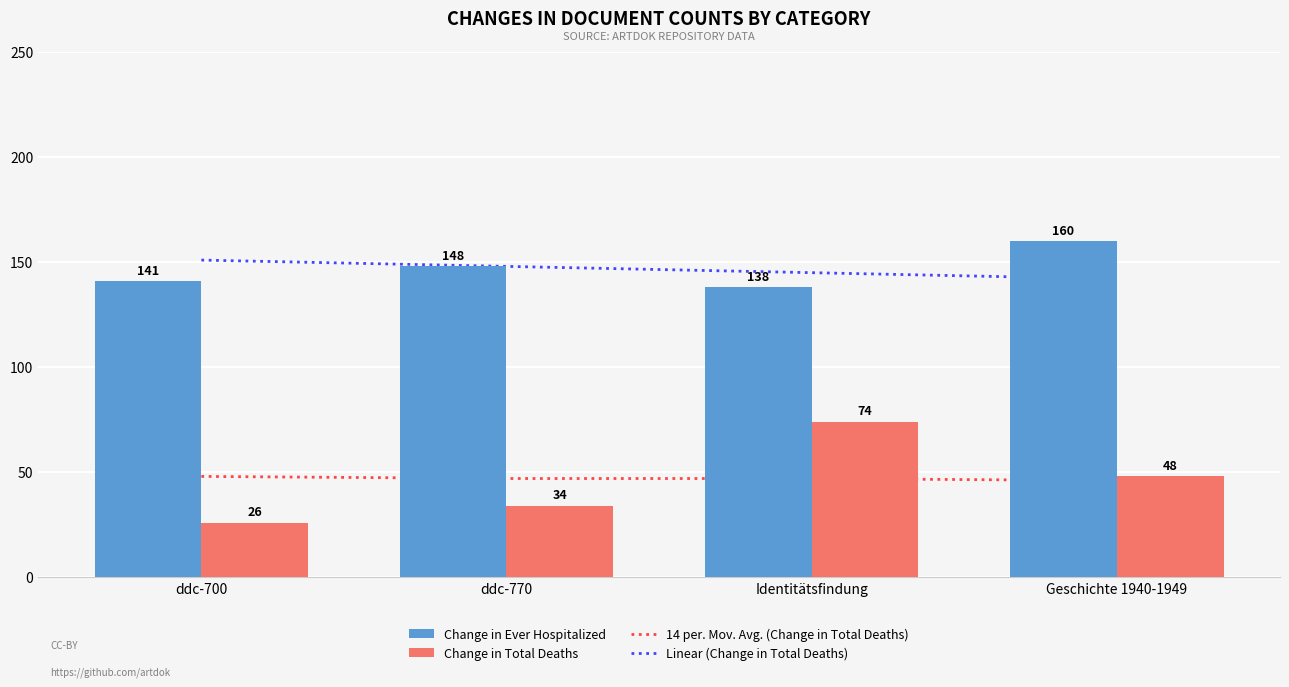

What is the difference between the maximum and minimum values in the Change in Ever Hospitalized series?

22